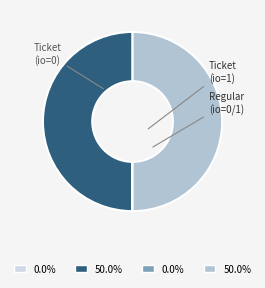

Does any single category account for the majority?

No